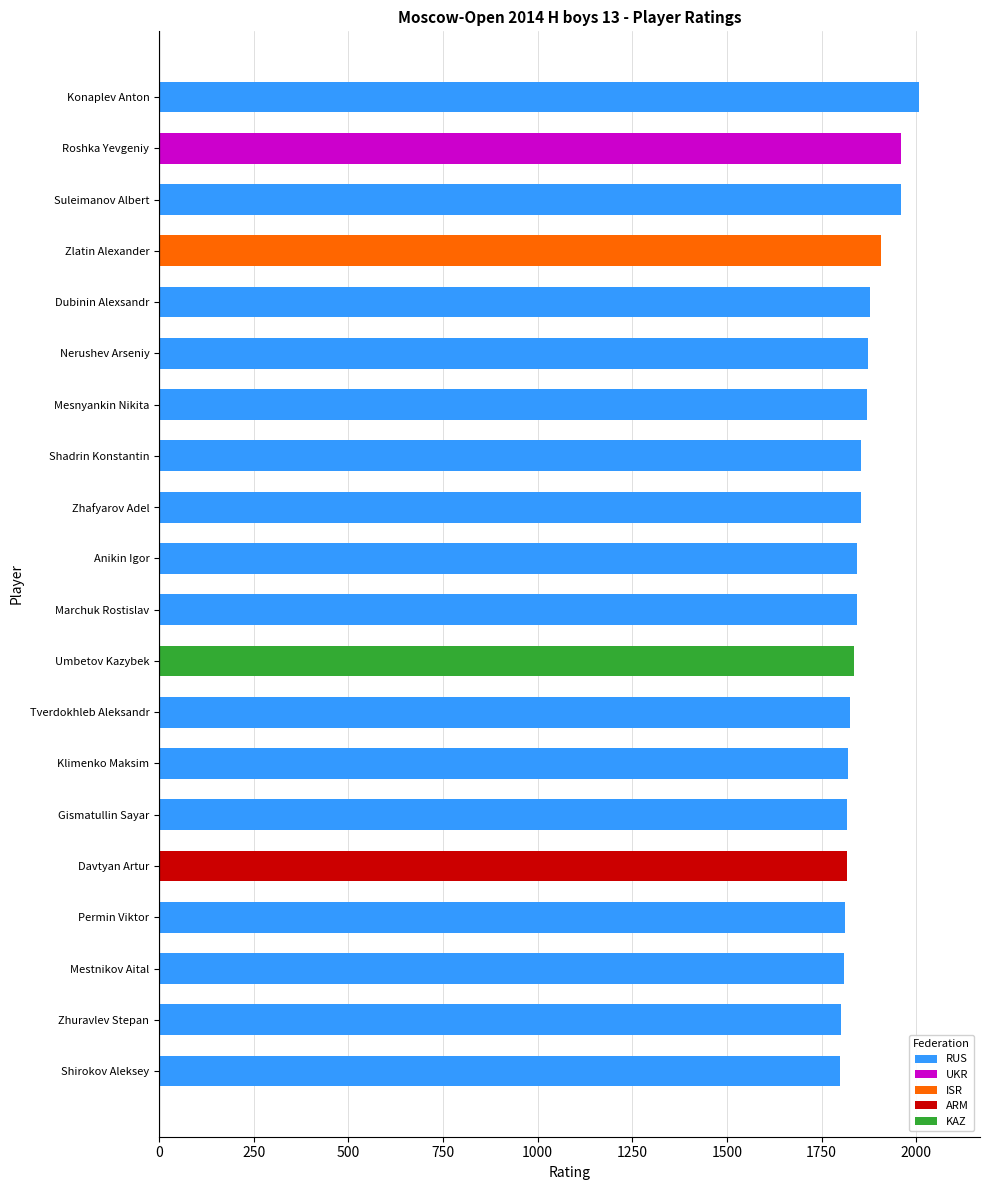

How many data points in RUS are less than 1845?

7